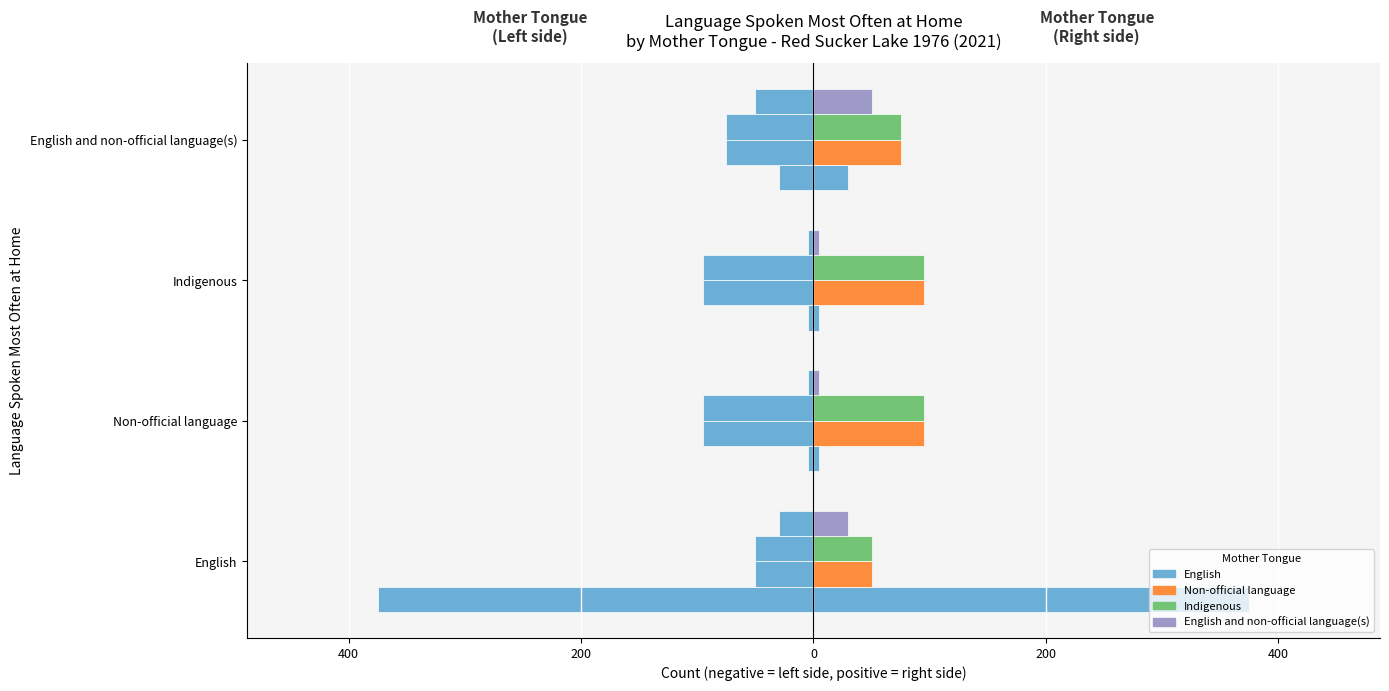

What is the difference between the maximum and minimum values in the English and non-official language(s) series?

45